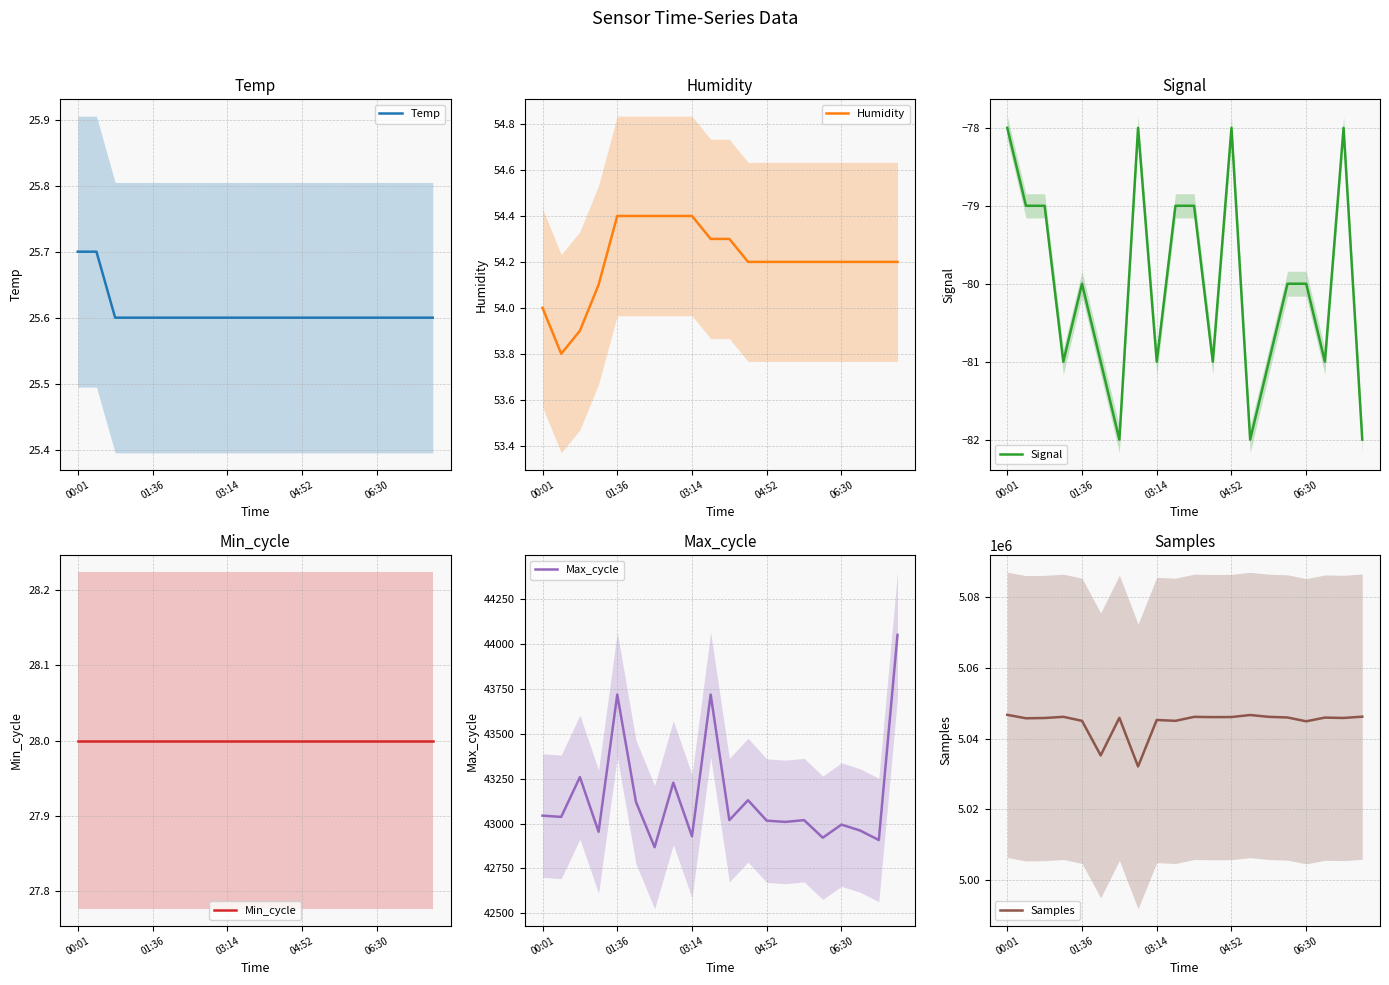

How many lines are shown in the chart?

6